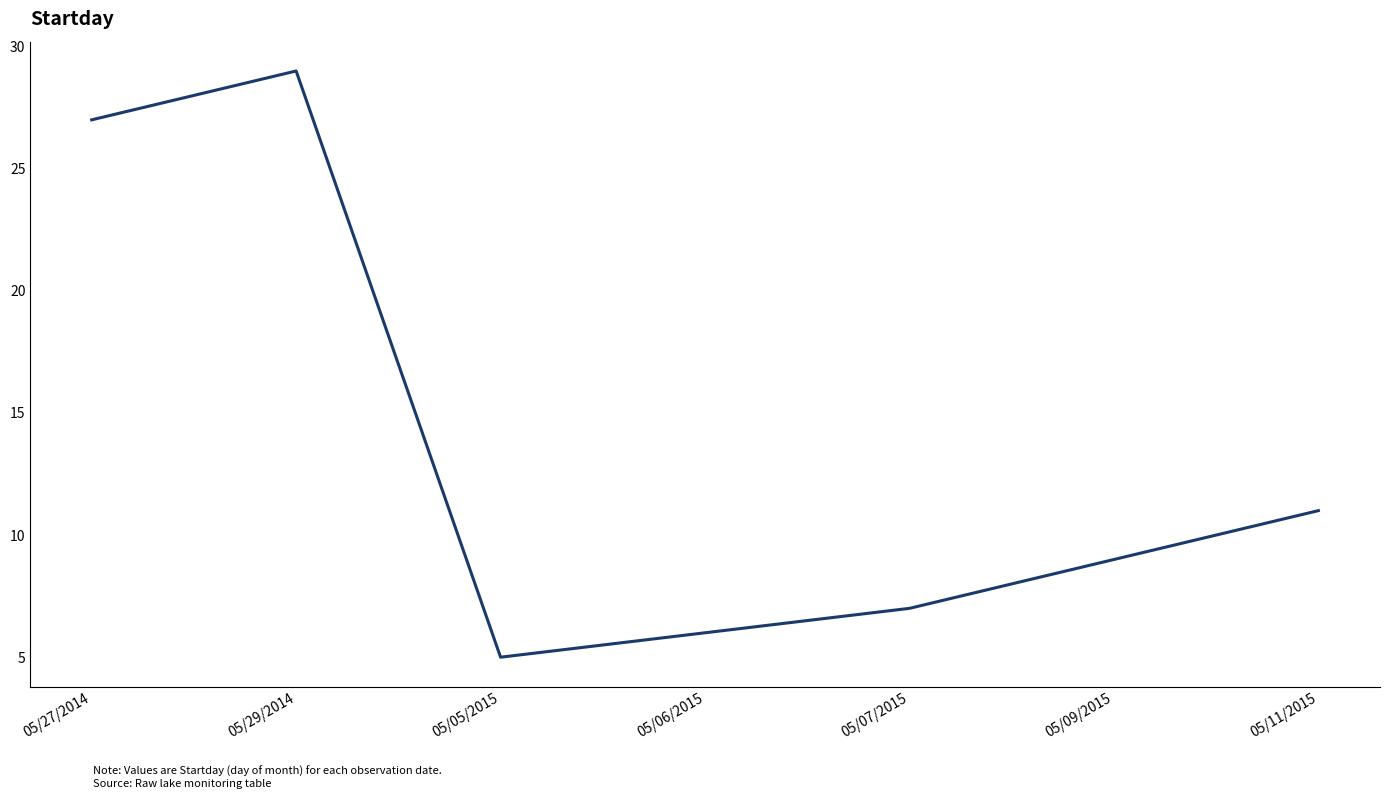

Where is the first local minimum?

05/05/2015